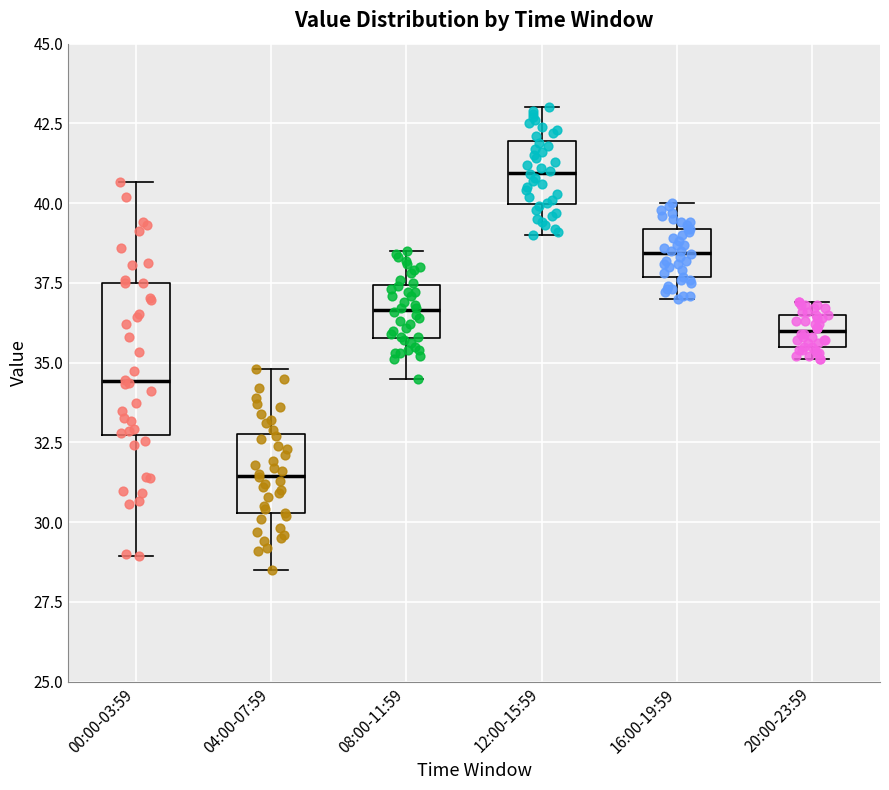

Reading left to right, transcribe this box plot: for each box, give where its median line is, the range the box spans, and where its two whiskers end, as read against the y-axis. The values are not printed on the chart, so give them approximately, as read against the axis.

00:00-03:59: median 34.5, box 32.5 to 37.5, whiskers 29.0 to 40.5
04:00-07:59: median 31.5, box 30.5 to 33.0, whiskers 28.5 to 35.0
08:00-11:59: median 36.5, box 36.0 to 37.5, whiskers 34.5 to 38.5
12:00-15:59: median 41.0, box 40.0 to 42.0, whiskers 39.0 to 43.0
16:00-19:59: median 38.5, box 37.5 to 39.0, whiskers 37.0 to 40.0
20:00-23:59: median 36.0, box 35.5 to 36.5, whiskers 35.0 to 37.0